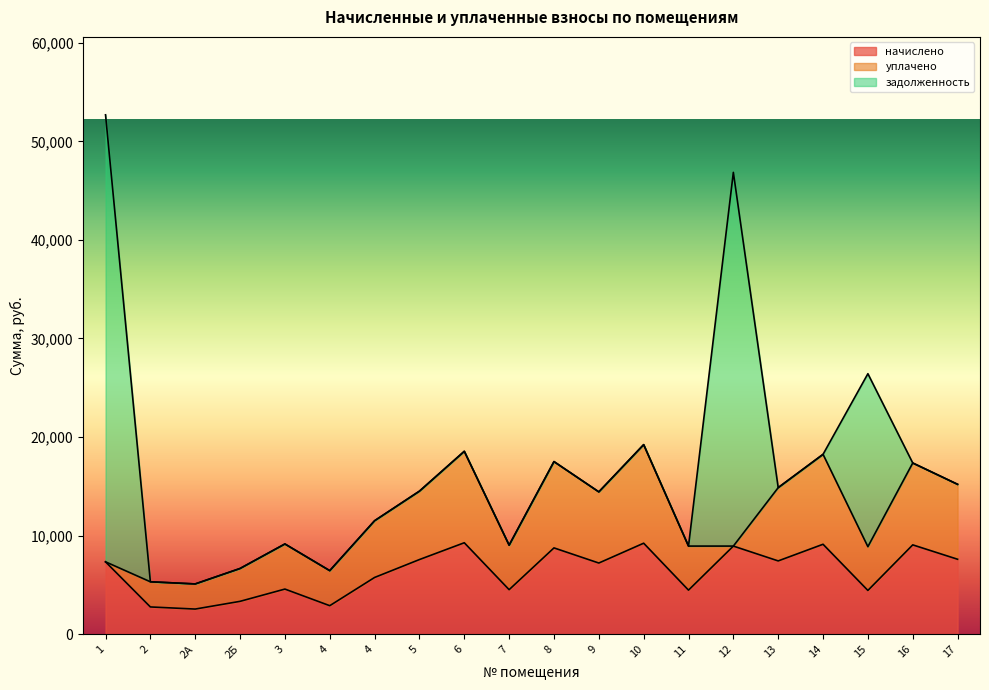

Where is the first local minimum for начислено?

2А